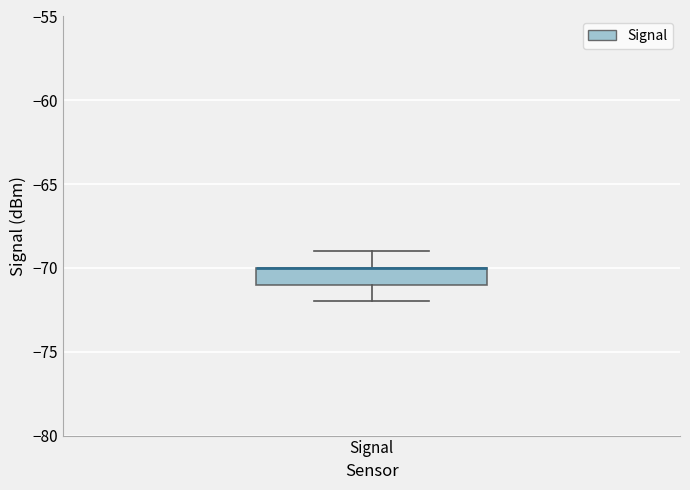

Where is the lower edge of the box for Signal on the y-axis? The values are not printed on the chart, so give them approximately, as read against the axis.

-71